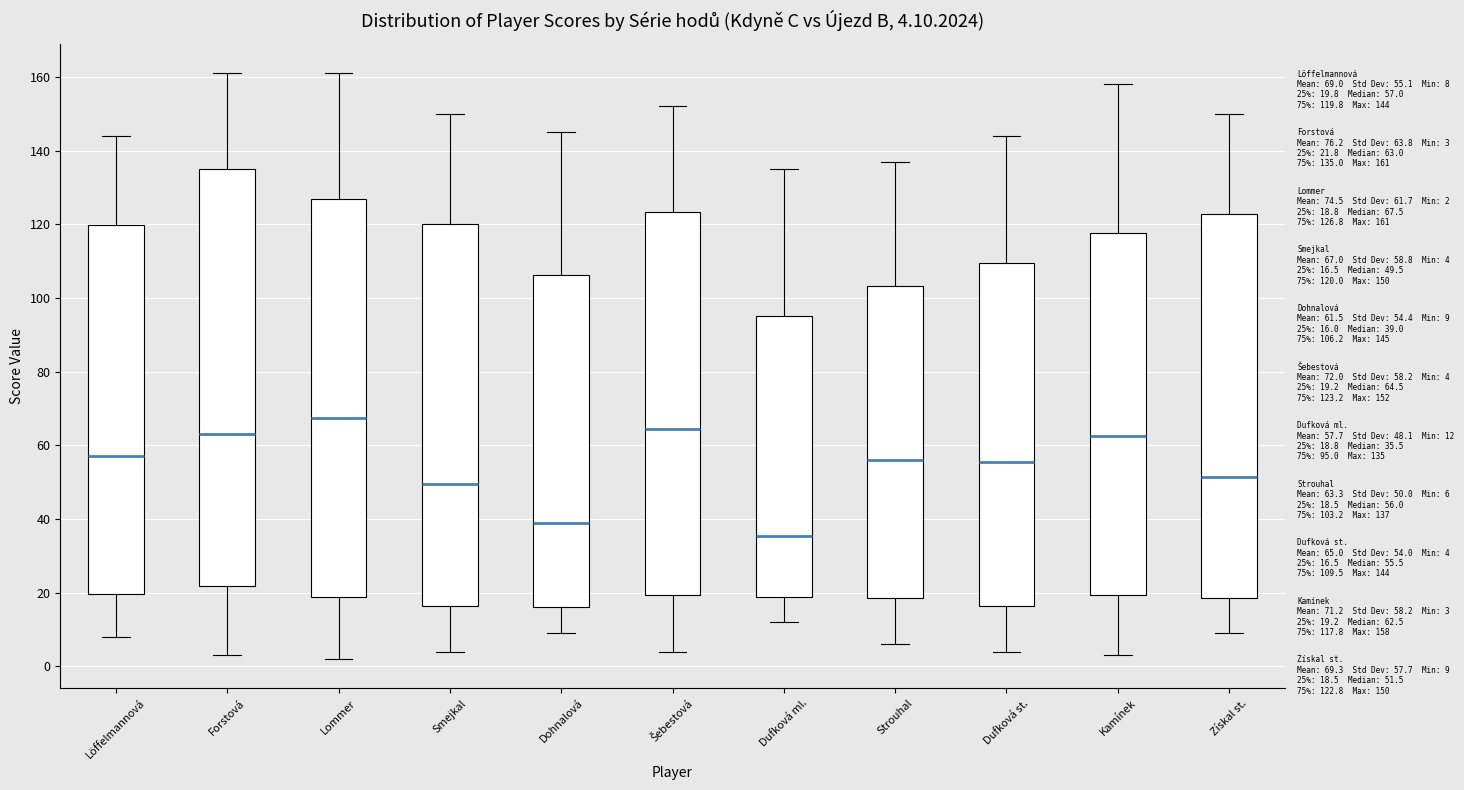

Which box's median line is the highest?

Lommer